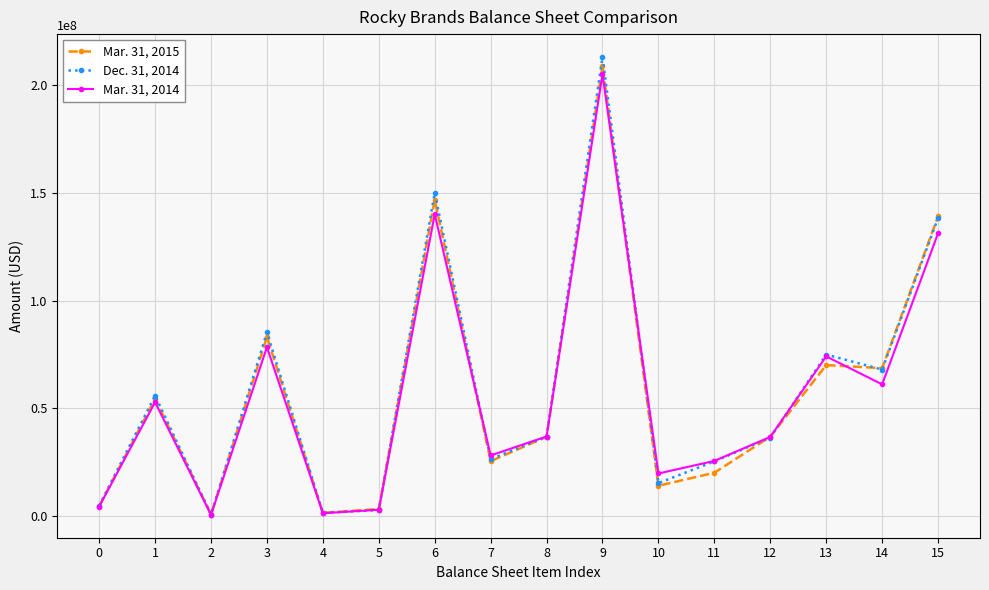

Which category has the highest value in the Dec. 31, 2014 series?

9